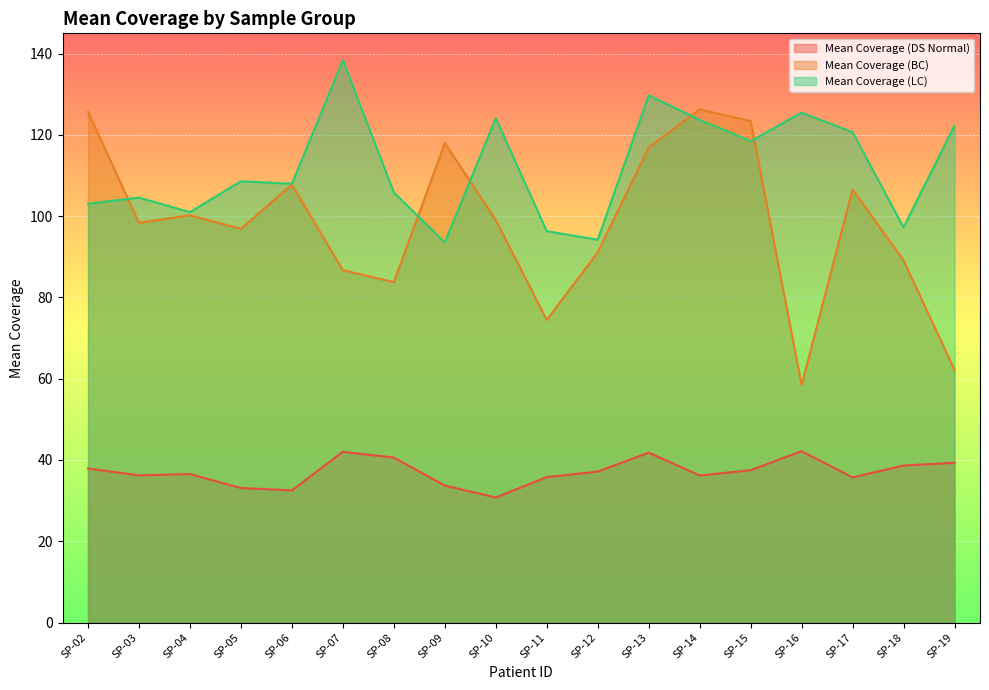

Between SP-07 and SP-08, which is larger?

SP-07